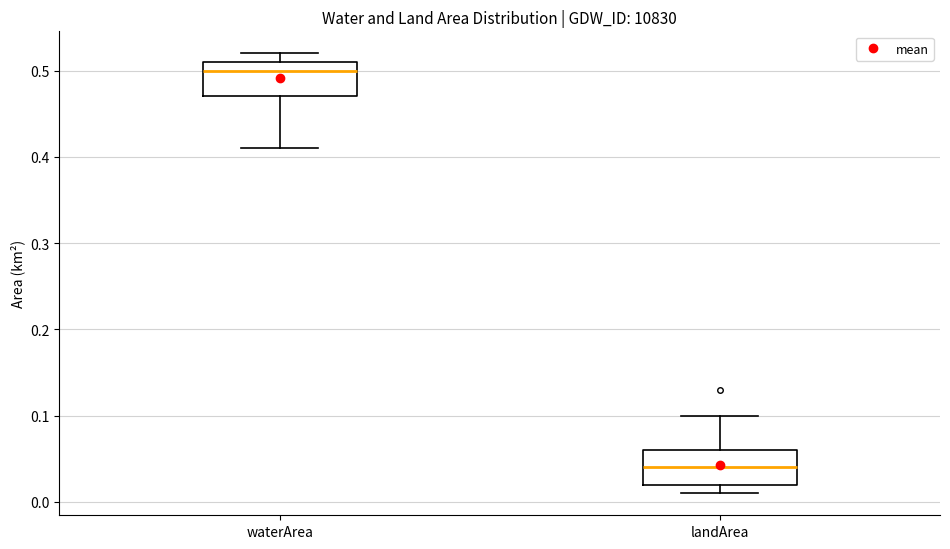

Where does the median line of the box for landArea sit on the y-axis? The values are not printed on the chart, so give them approximately, as read against the axis.

0.04